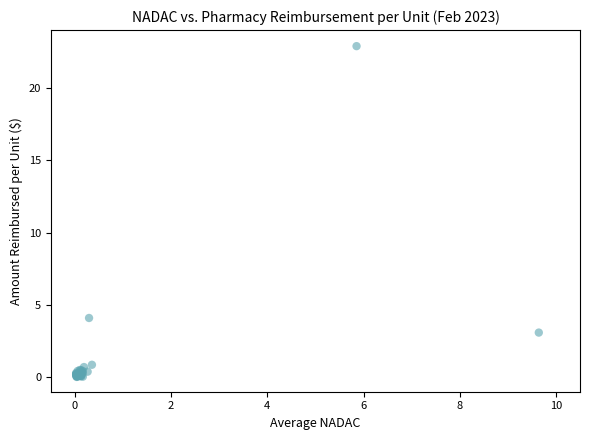

What Y value in the scatter plot is closest to 11?

4.1